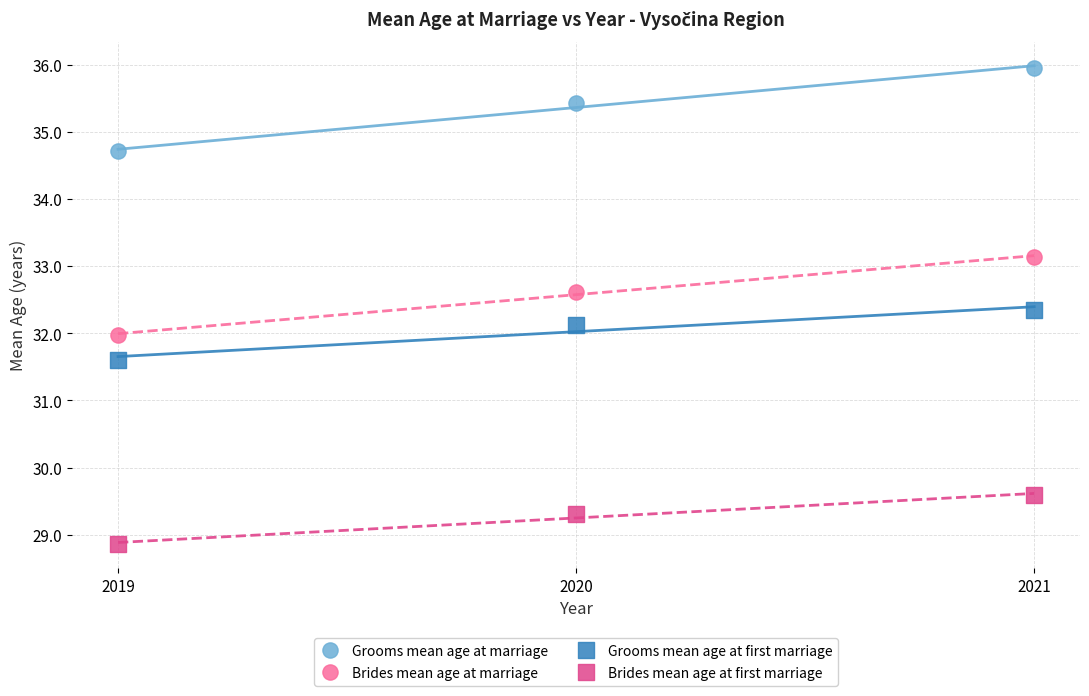

Across all data points, what is the average Y value?

32.3